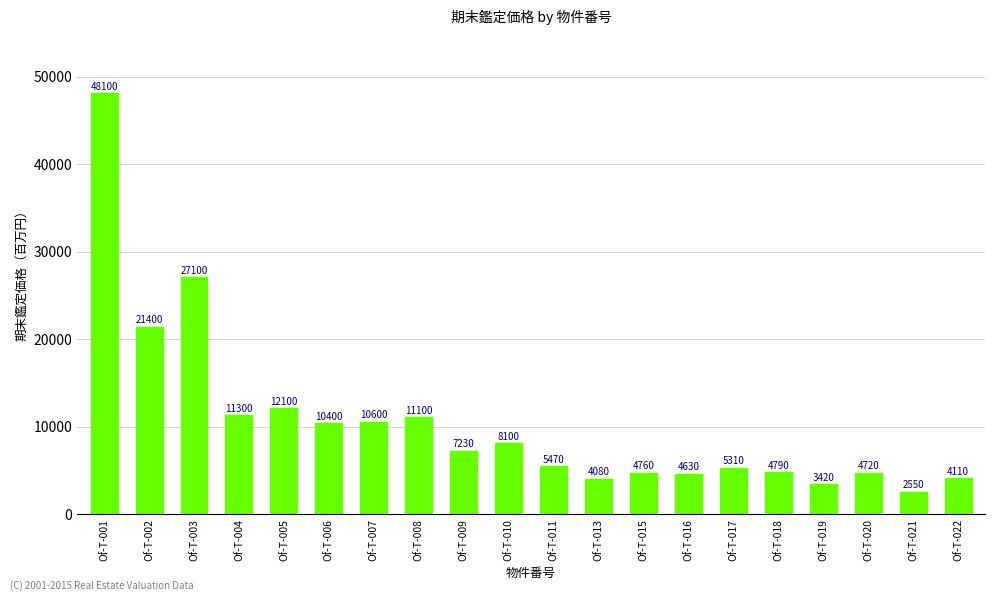

True or false: the data shows 2550 at Of-T-021.

True